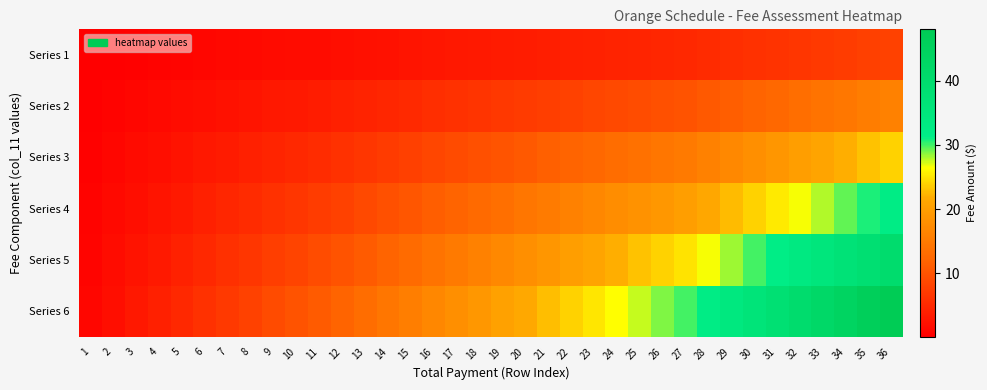

At how many categories does at least one series exceed 27?

12